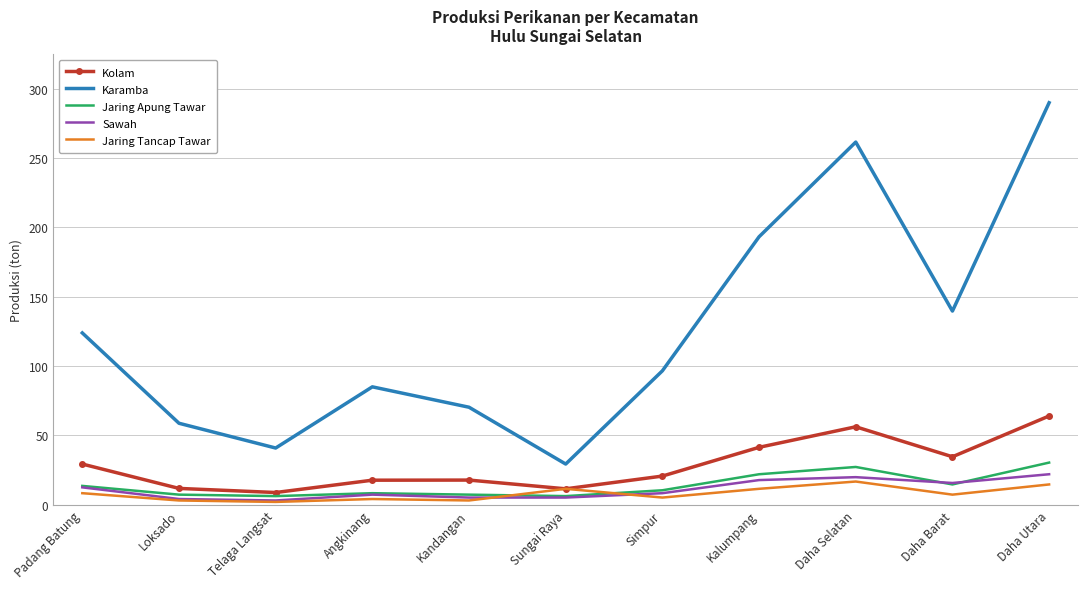

What is the average value of the Karamba series?

126.3